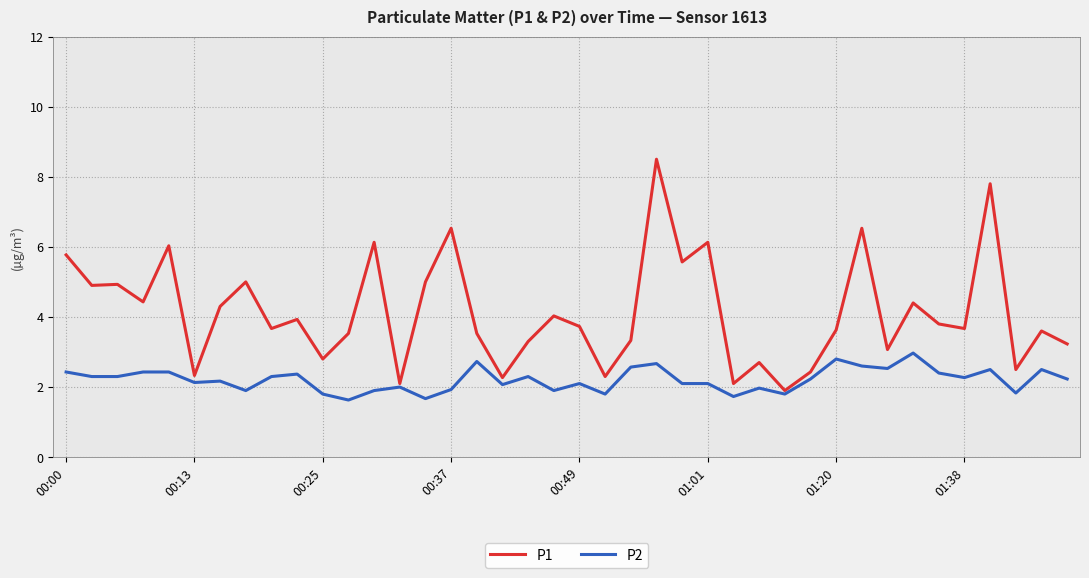

What are all the series names shown in the legend?

P1, P2